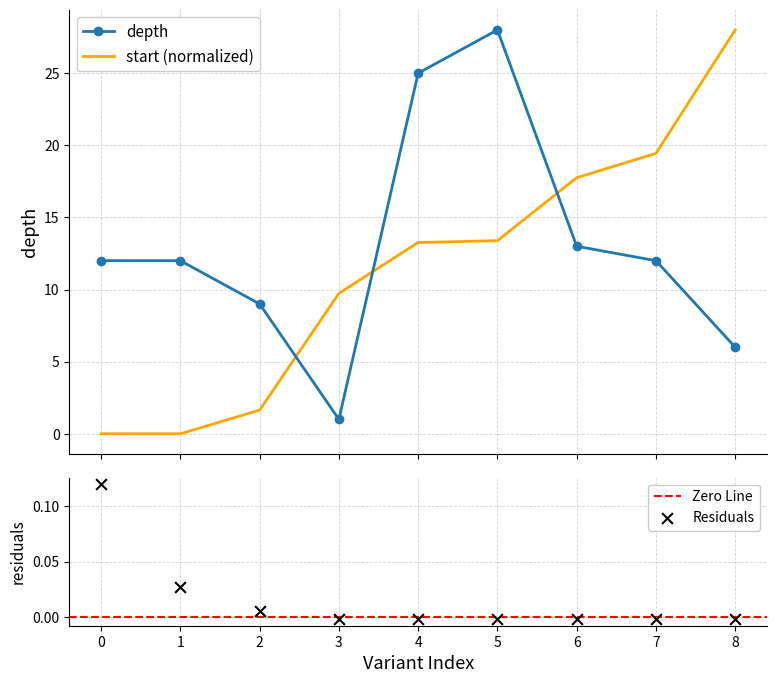

Which series contains the lowest Y value?

start